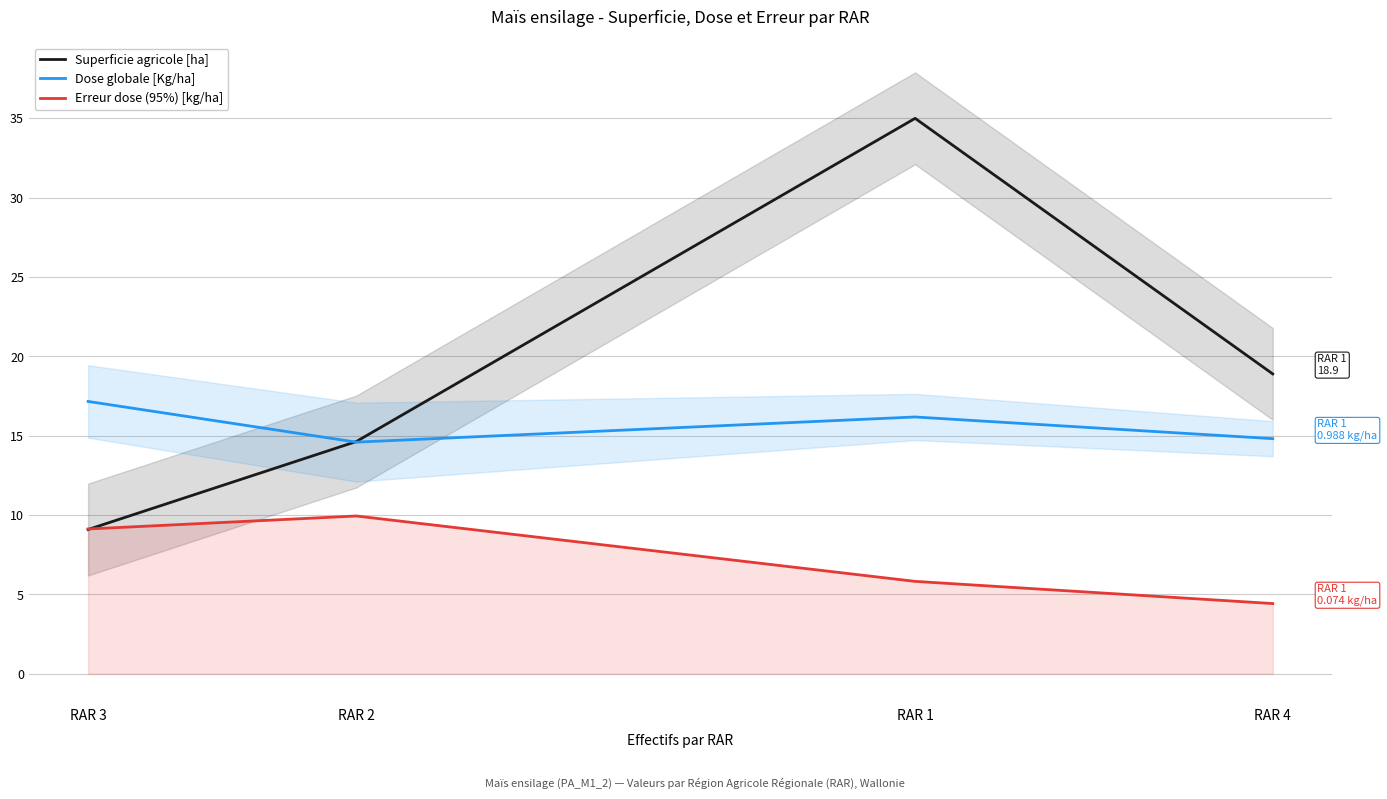

Reading left to right, extract all data points from this chart.

Superficie agricole [ha]: RAR 3=9.1	RAR 2=14.6	RAR 1=35.0	RAR 4=18.9
Dose globale [Kg/ha]: RAR 3=17.2	RAR 2=14.6	RAR 1=16.2	RAR 4=14.8
Erreur dose (95%) [kg/ha]: RAR 3=9.1	RAR 2=9.9	RAR 1=5.8	RAR 4=4.4